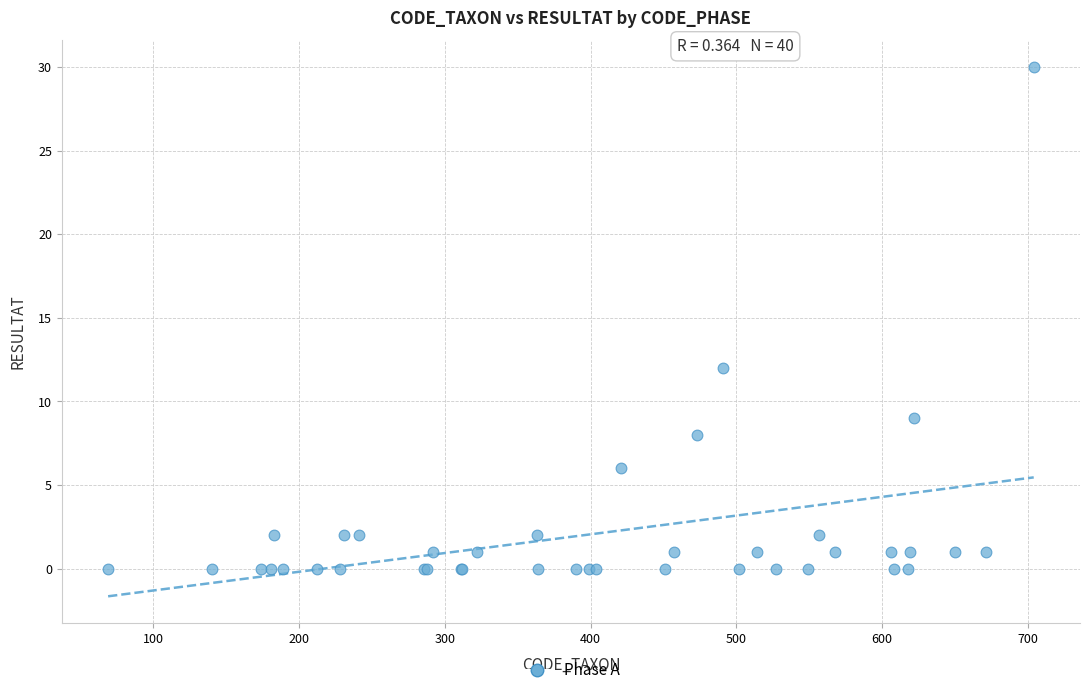

What Y value in the scatter plot is closest to 15?

12